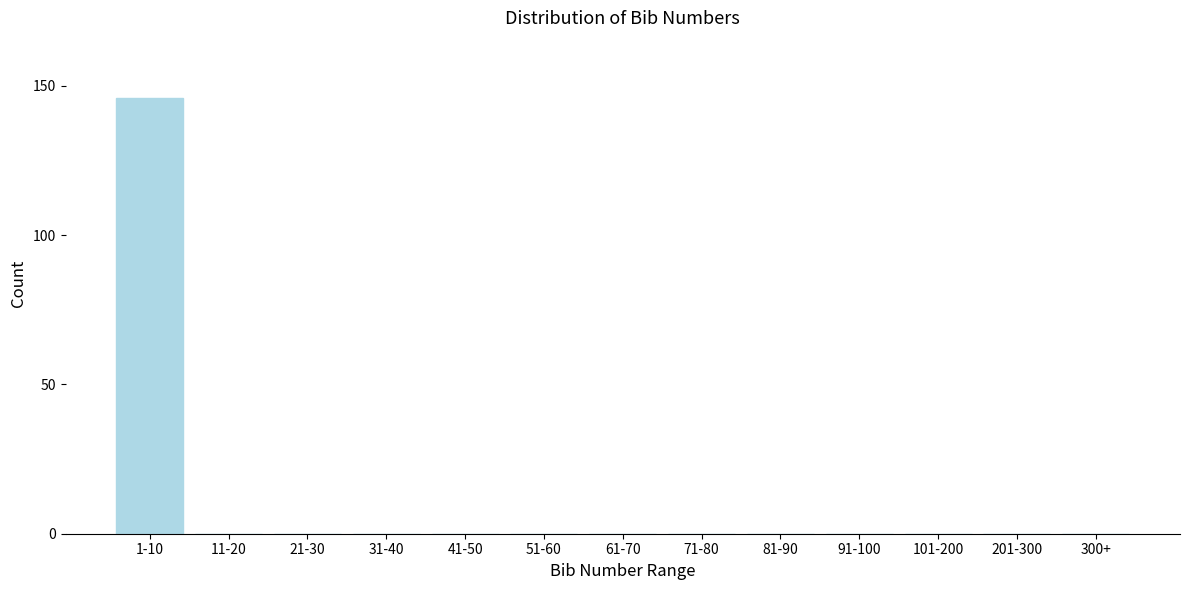

Reading left to right, list all the values displayed in this chart.

1-10=146	11-20=0	21-30=0	31-40=0	41-50=0	51-60=0	61-70=0	71-80=0	81-90=0	91-100=0	101-200=0	201-300=0	300+=0